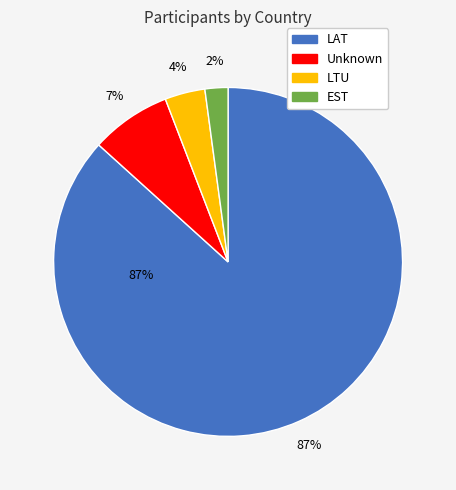

Which slice represents more than half of the pie?

LAT